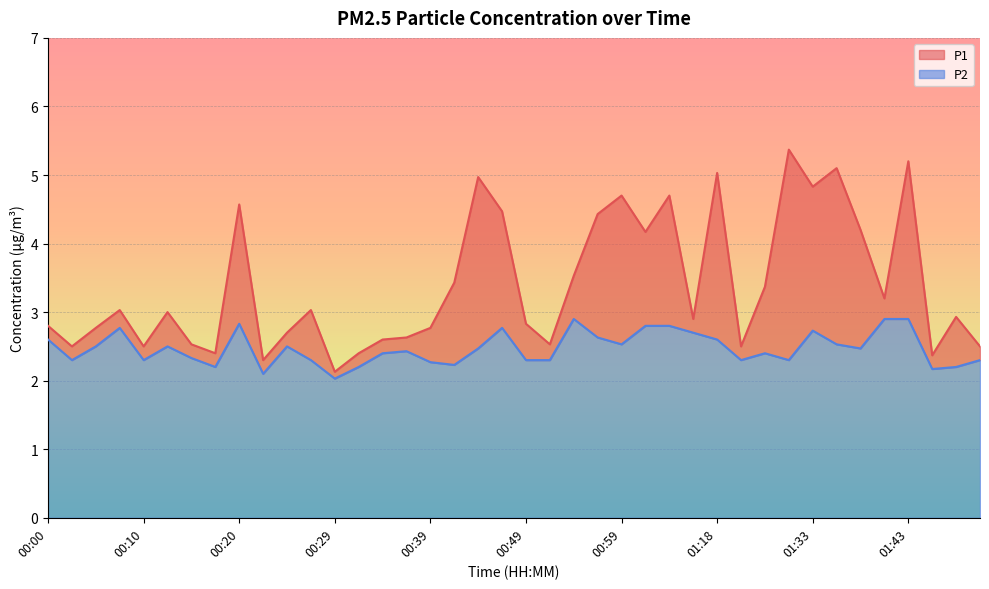

What is the value of the P2 point at the 14th from the left?

2.2